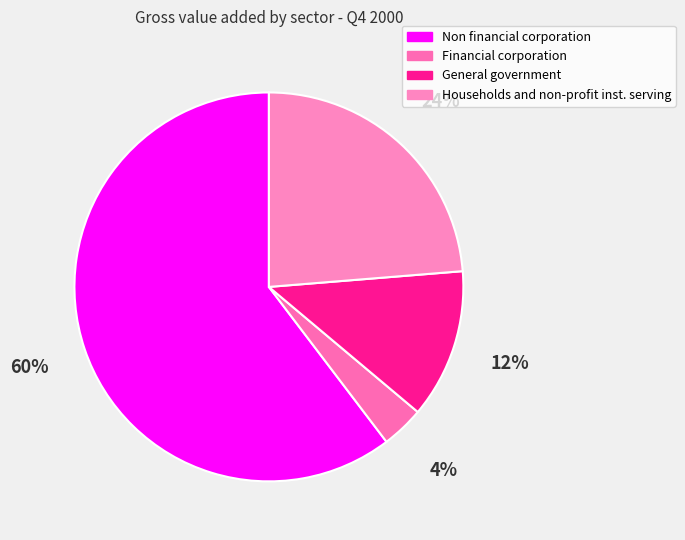

How many slices are in this pie chart?

4